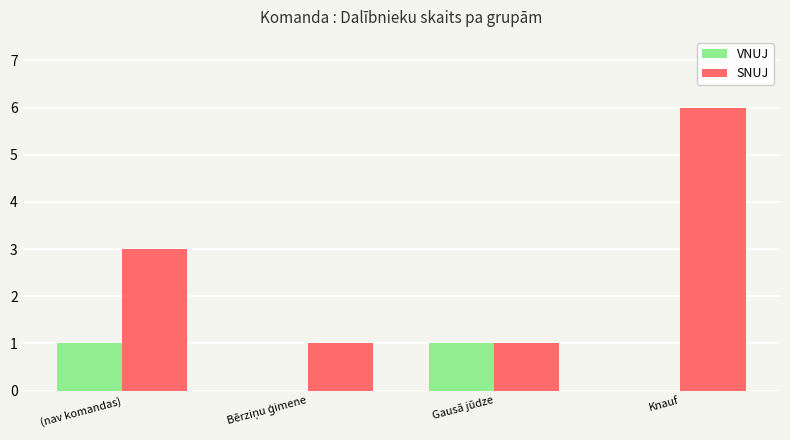

Is the value of VNUJ at Knauf greater than the value of SNUJ at (nav komandas)?

No